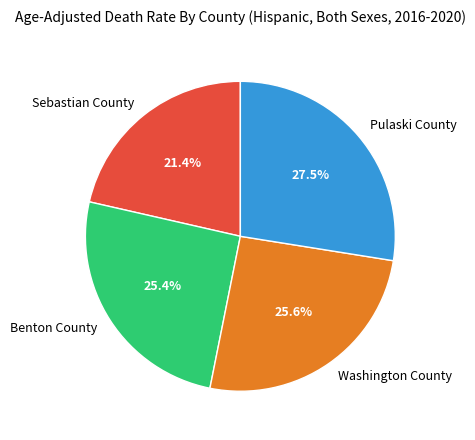

Combined, do Pulaski County and Benton County account for over 50%?

Yes